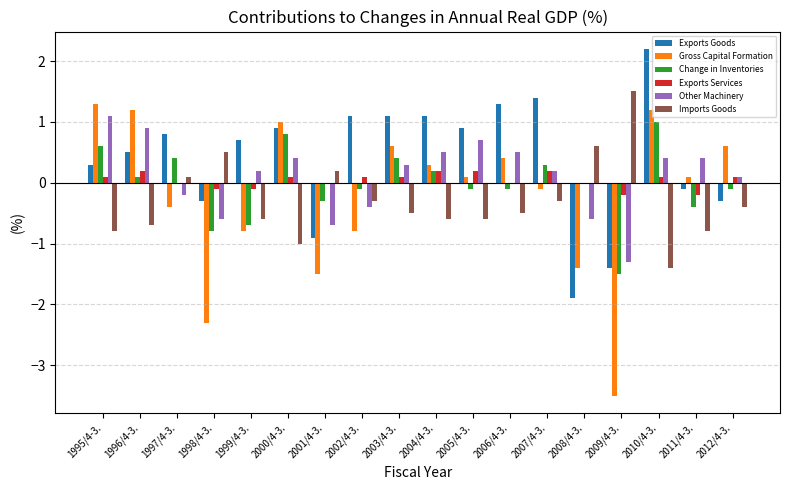

Which label corresponds to the largest value in the chart?

2010/4-3.